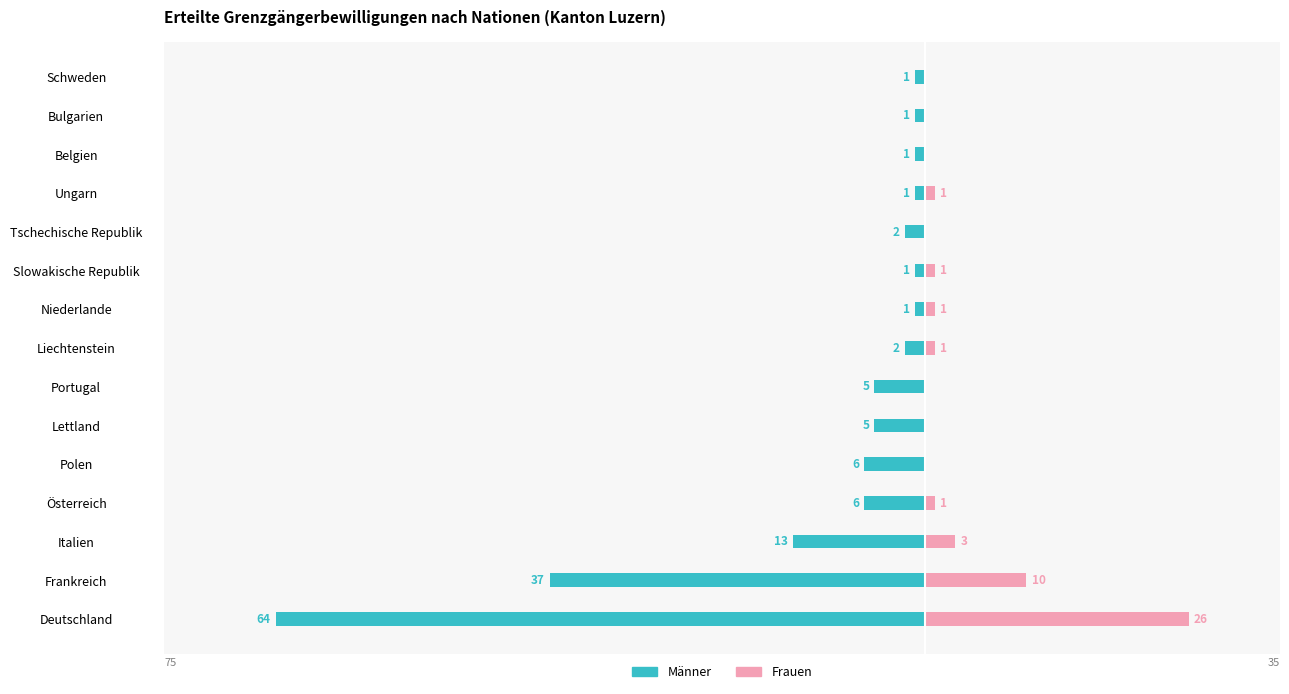

What is the highest value of the Männer series?

-1